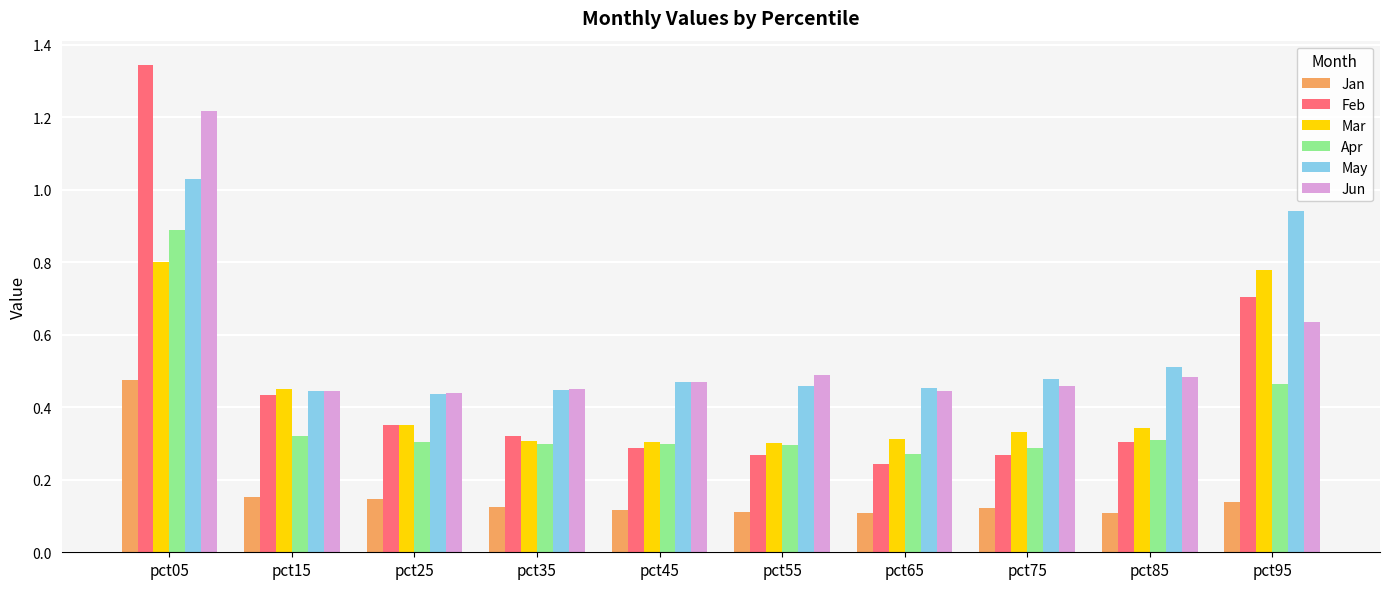

What is the sum of all Jan values?

1.6